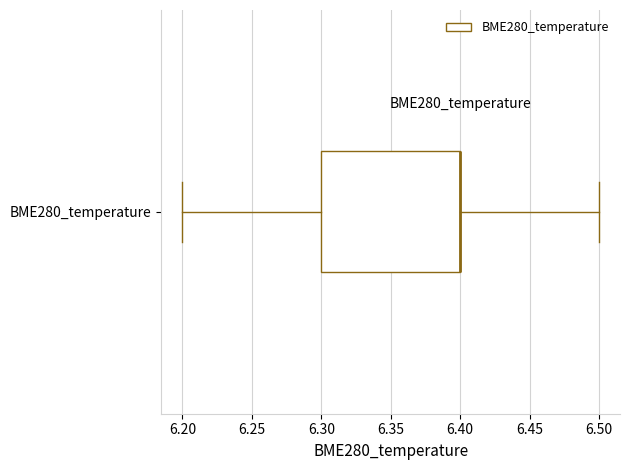

Read this box plot against the x-axis: the position of the median line, the range covered by the box, and the ends of both whiskers. The values are not printed on the chart, so give them approximately, as read against the axis.

median 6.4 (drawn on the box's right edge), box 6.3 to 6.4, whiskers 6.2 to 6.5